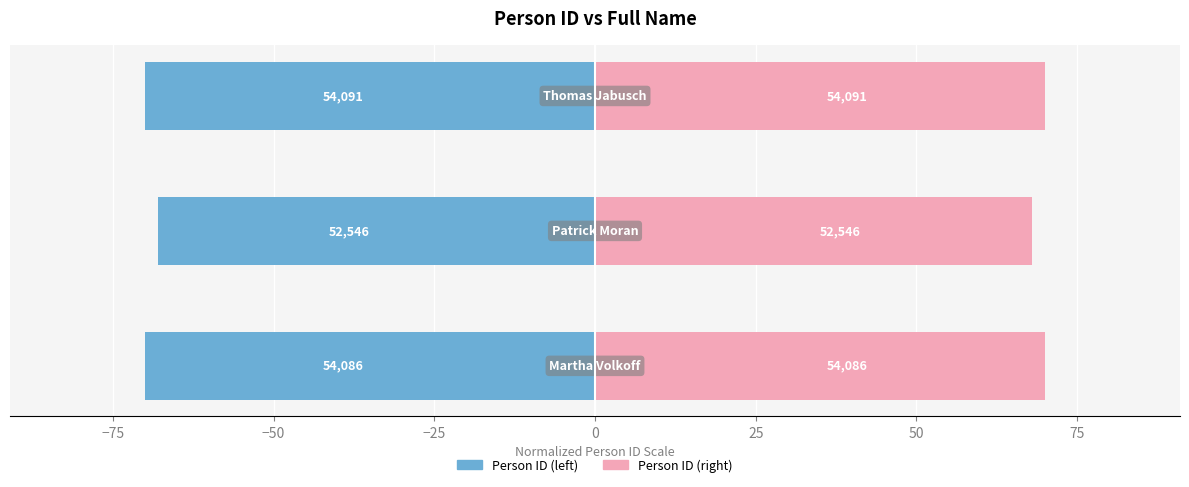

What is the difference between the highest and lowest values at −50?

140.0